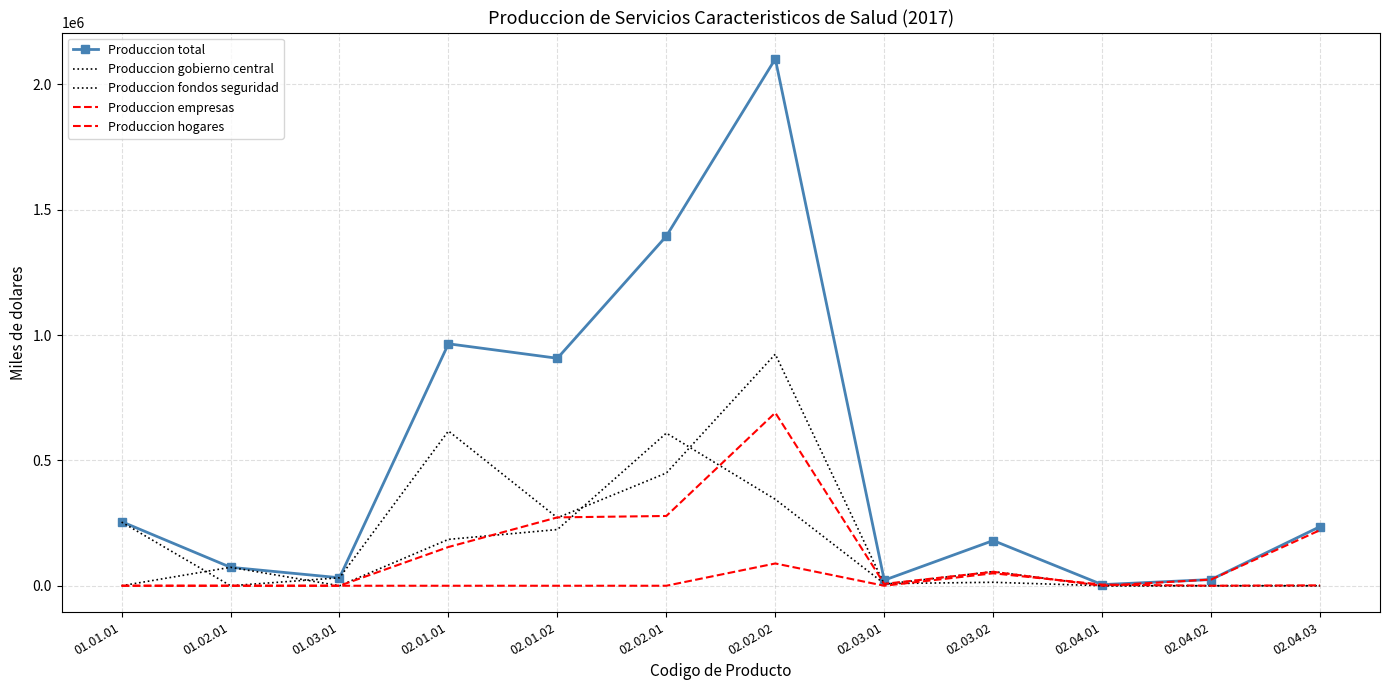

How many lines are shown in the chart?

5